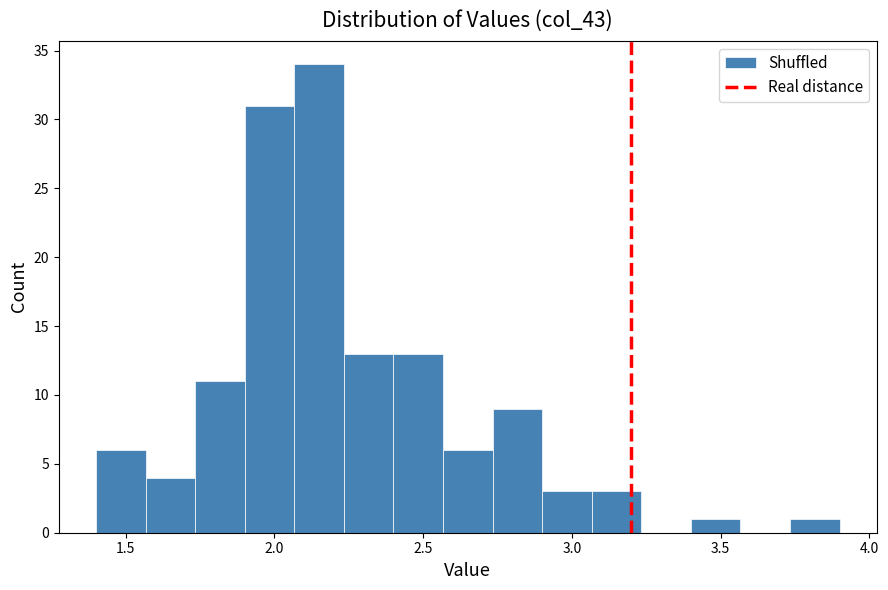

Around what value on the x-axis is the tallest bar? Give the approximate position of its centre, as read against the axis.

2.15